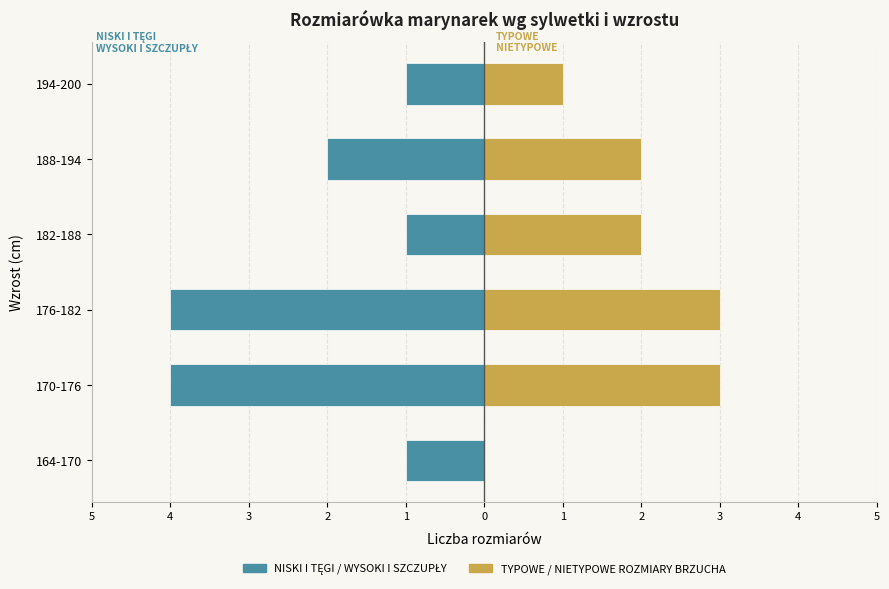

Does the chart contain any negative values?

Yes